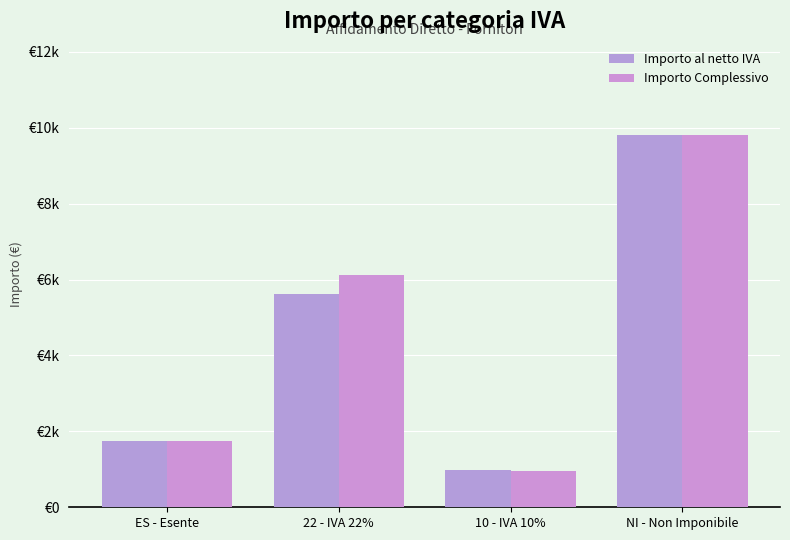

Which has a higher value, 10 - IVA 10% or ES - Esente?

ES - Esente